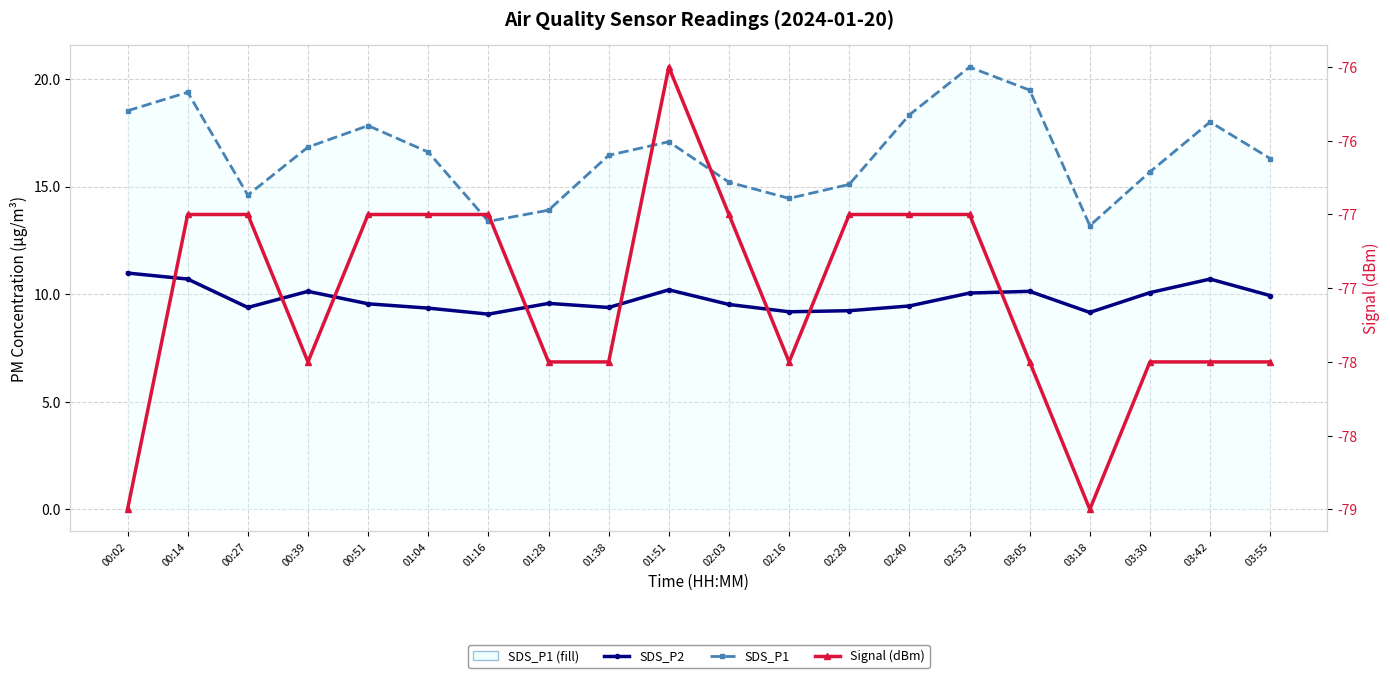

At which label does Signal (dBm) first exceed -77?

01:51